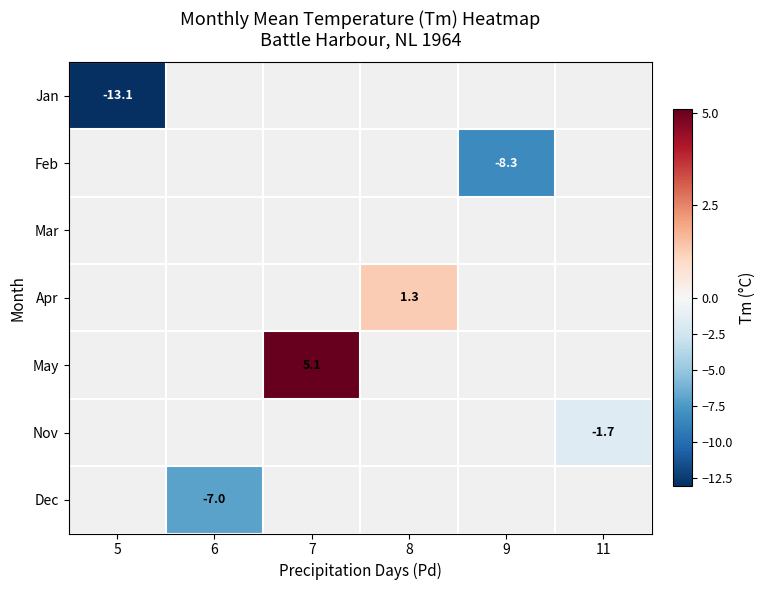

Is it true that May equals 3.4 at 7?

False